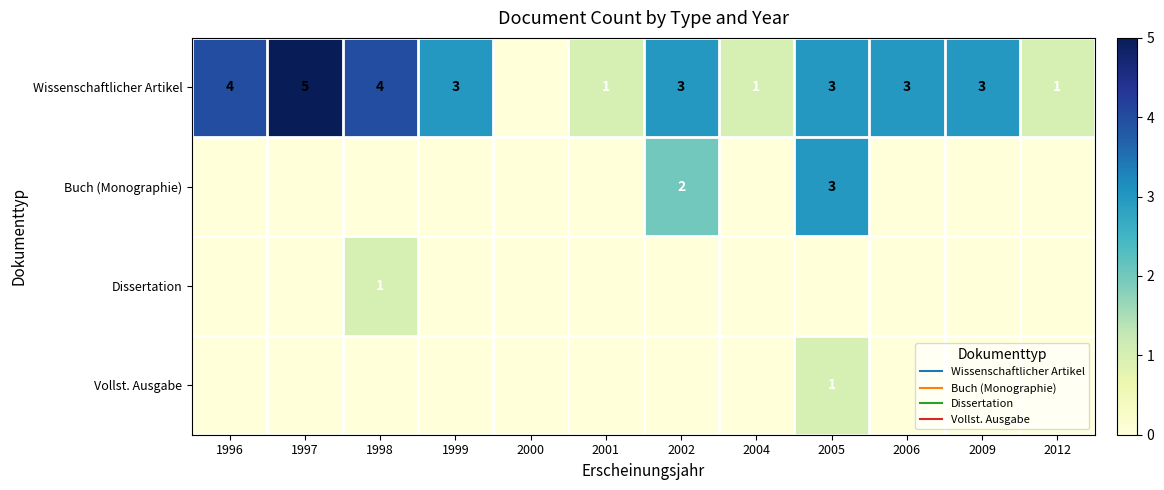

Which series has the widest spread of values?

Wissenschaftlicher Artikel